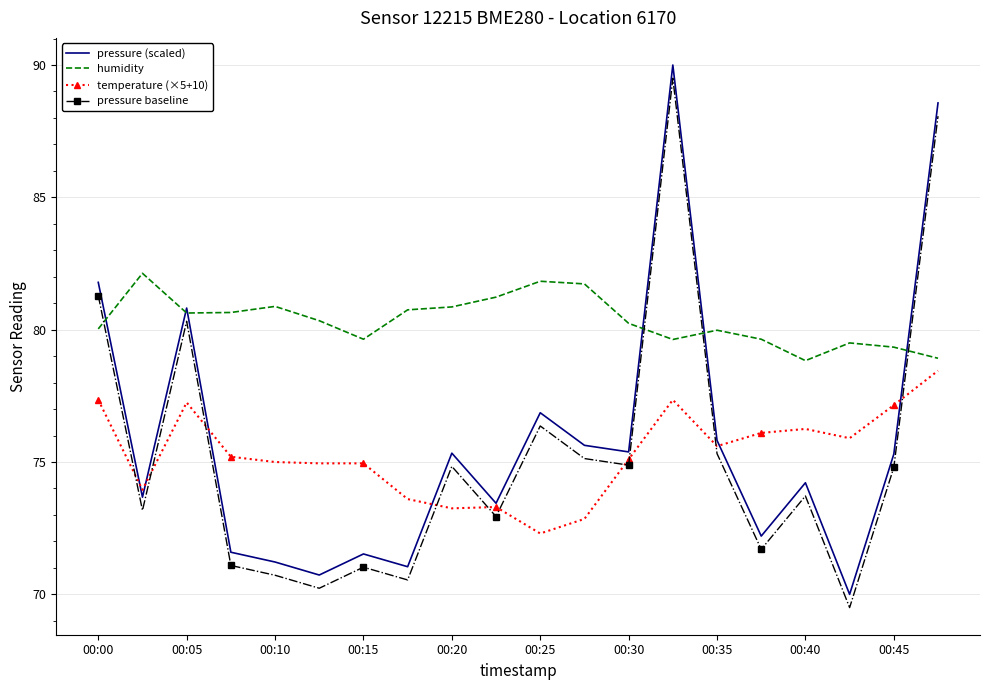

What is the average value of the pressure (scaled) series?

75.8